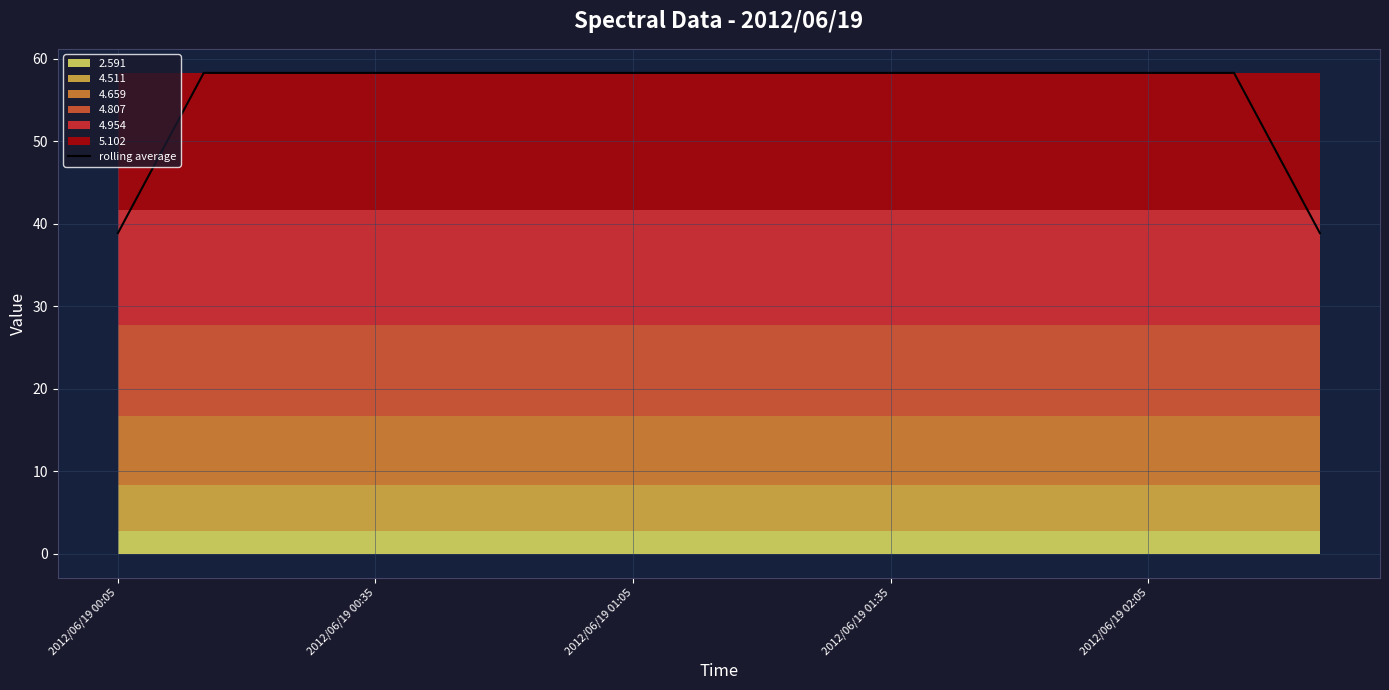

Count the number of values greater than 58.

13